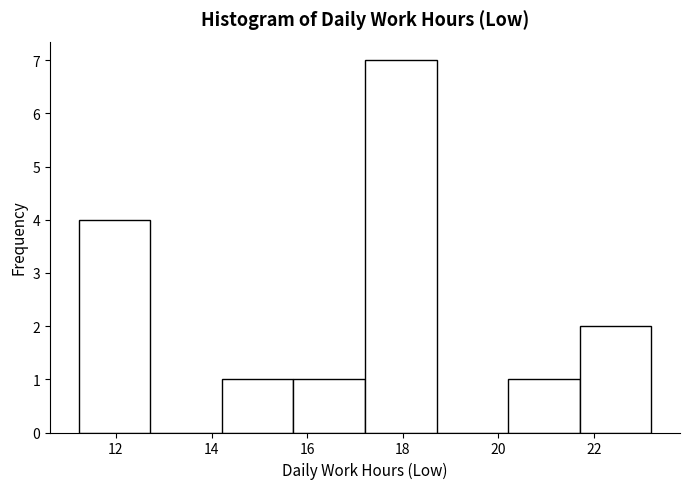

Over which range of the x-axis is the bar tallest?

17.2 to 18.8